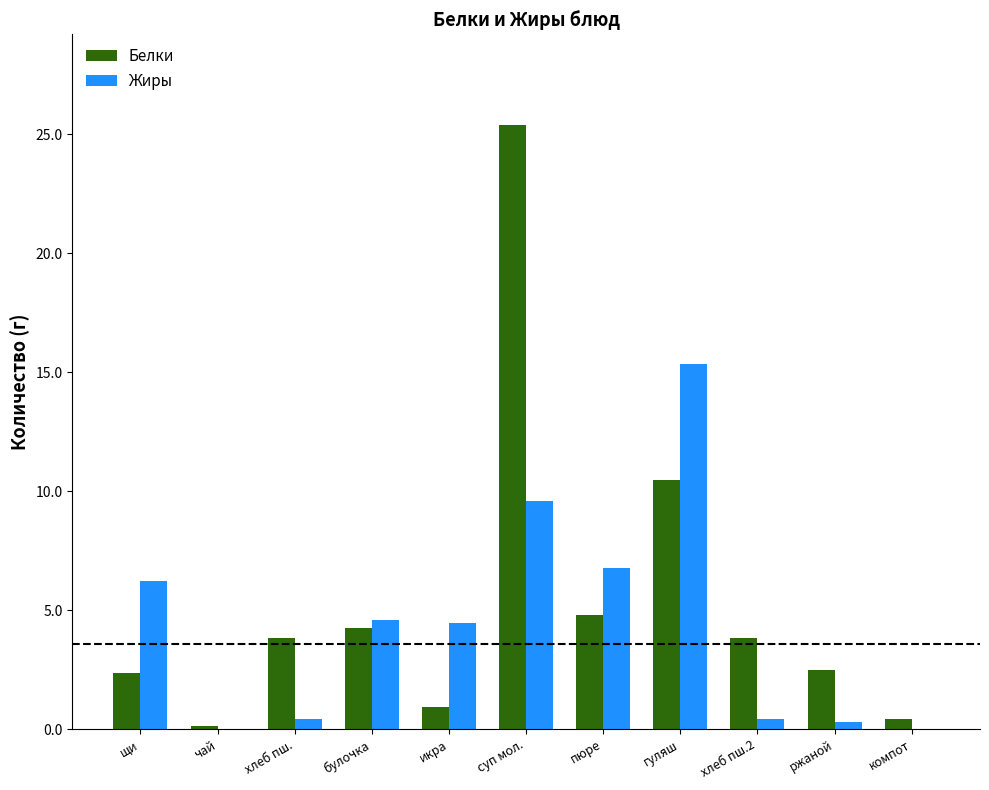

What is the total value across all series at суп мол.?

35.0